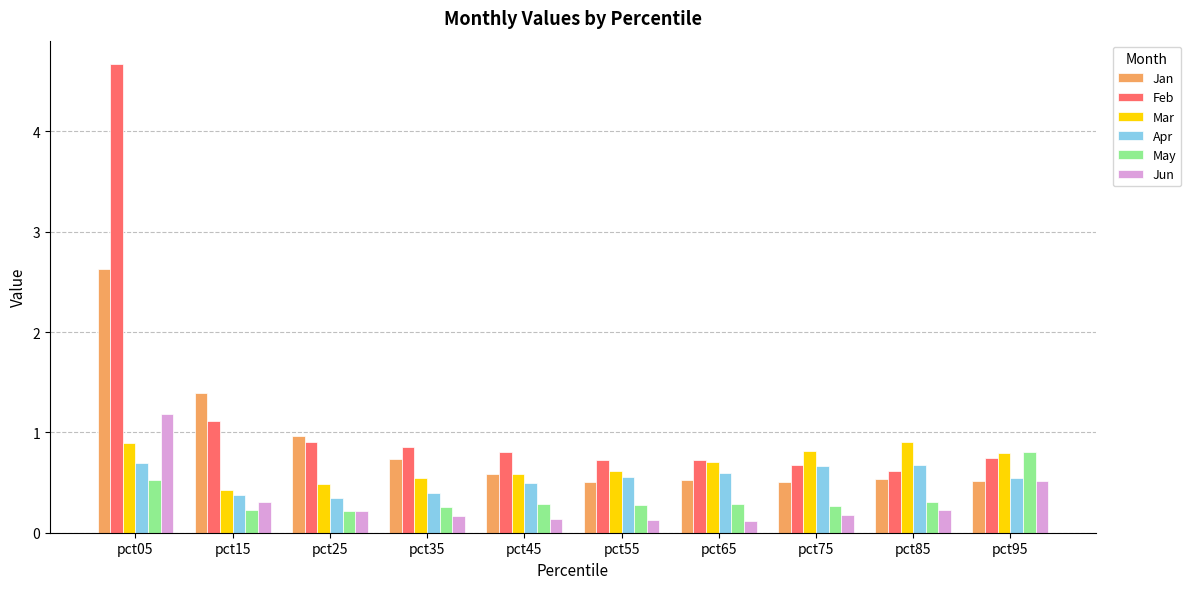

What is the approximate value of Jun at pct65?

0.1